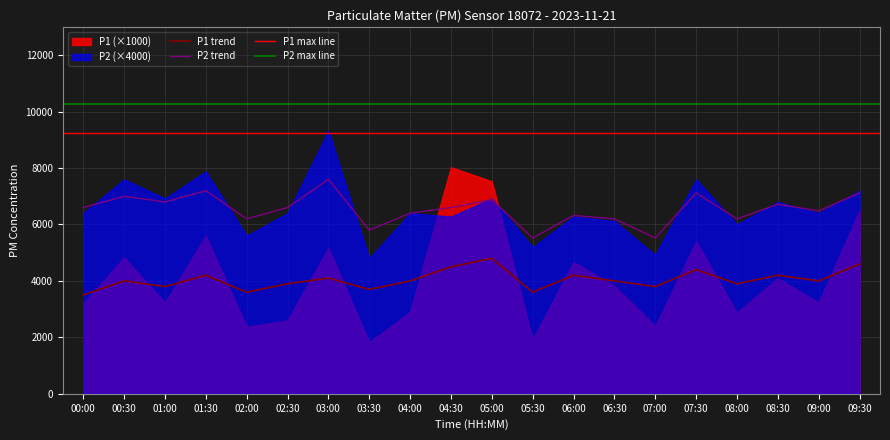

How many values in the P1_smooth series are below 4000?

8